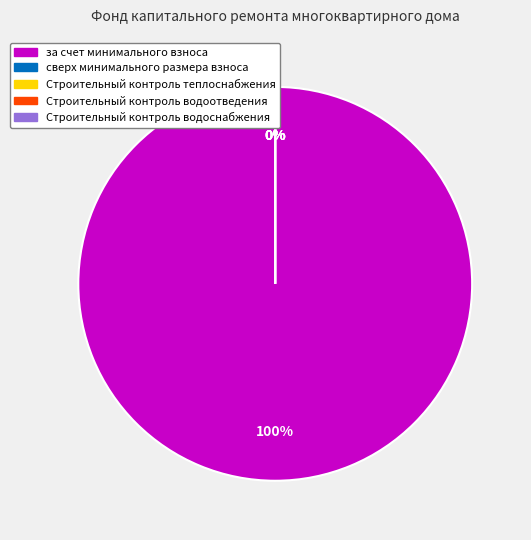

Which category has the smallest portion of the pie?

сверх минимального размера взноса